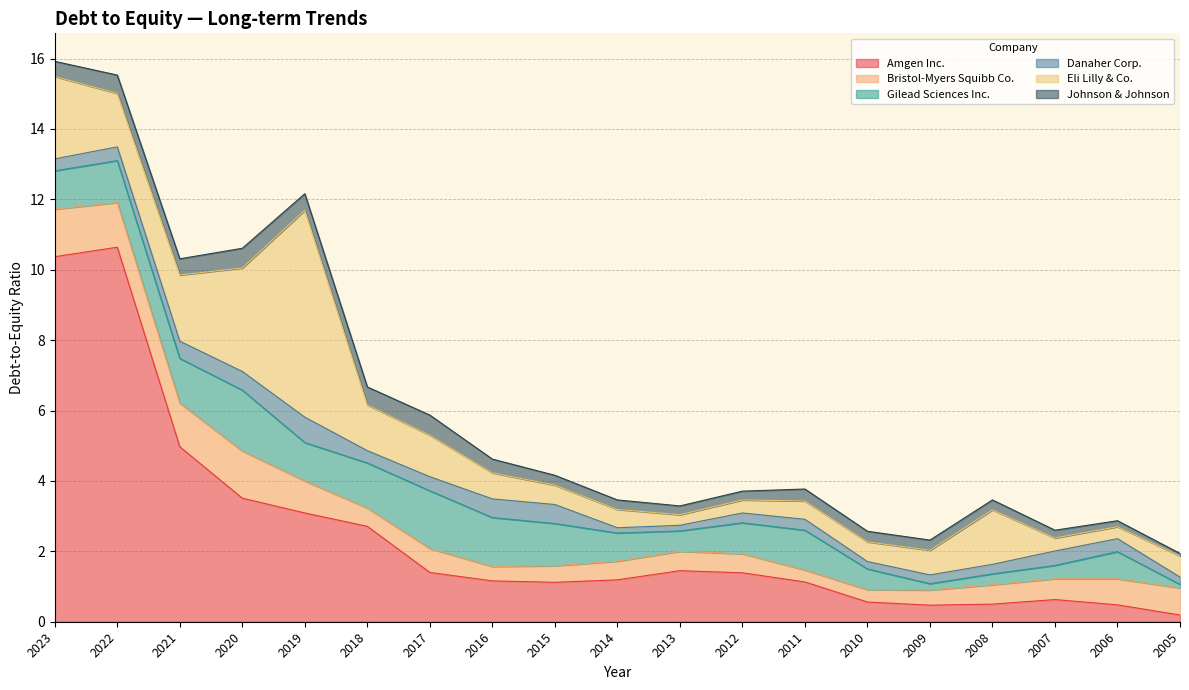

True or false: Eli Lilly & Co. and Johnson & Johnson cross at least once.

False